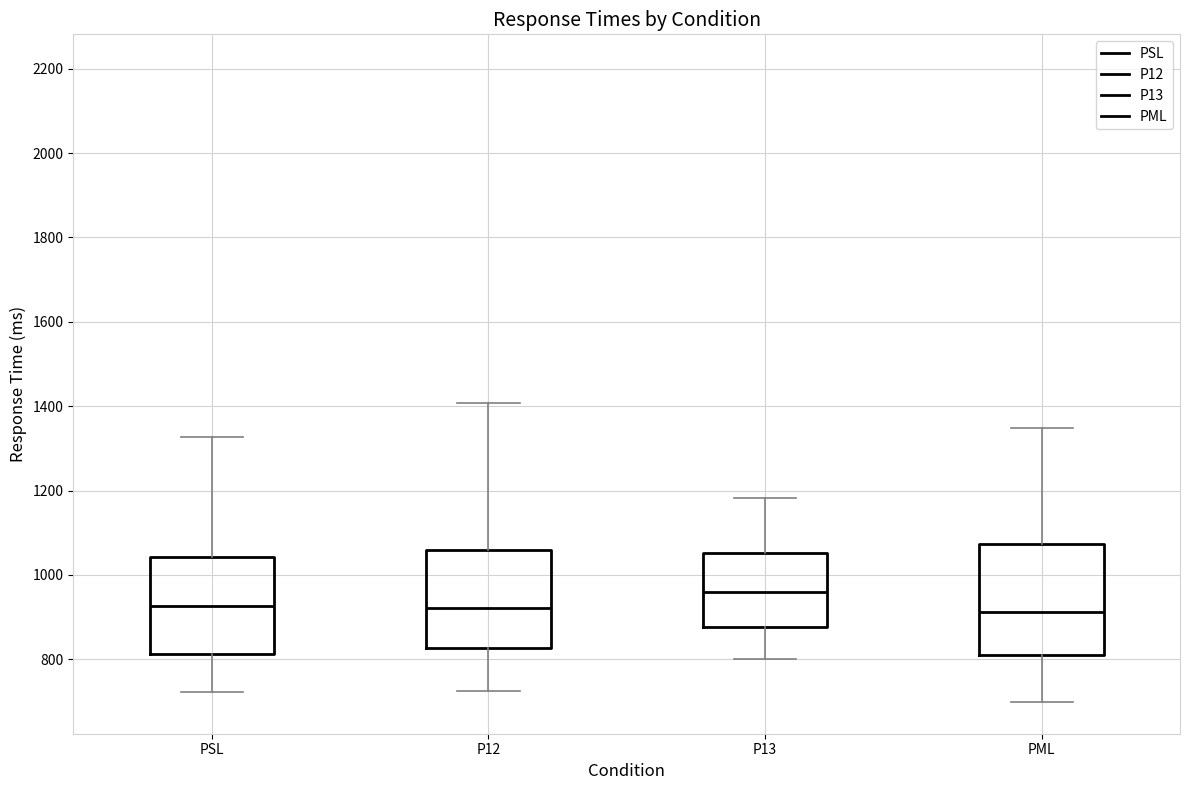

Reading left to right, read every box against the y-axis: the position of its median line, the range the box covers, and the ends of its whiskers. The values are not printed on the chart, so give them approximately, as read against the axis.

PSL: median 920, box 820 to 1040, whiskers 720 to 1320
P12: median 920, box 820 to 1060, whiskers 720 to 1400
P13: median 960, box 880 to 1060, whiskers 800 to 1180
PML: median 920, box 820 to 1080, whiskers 700 to 1340